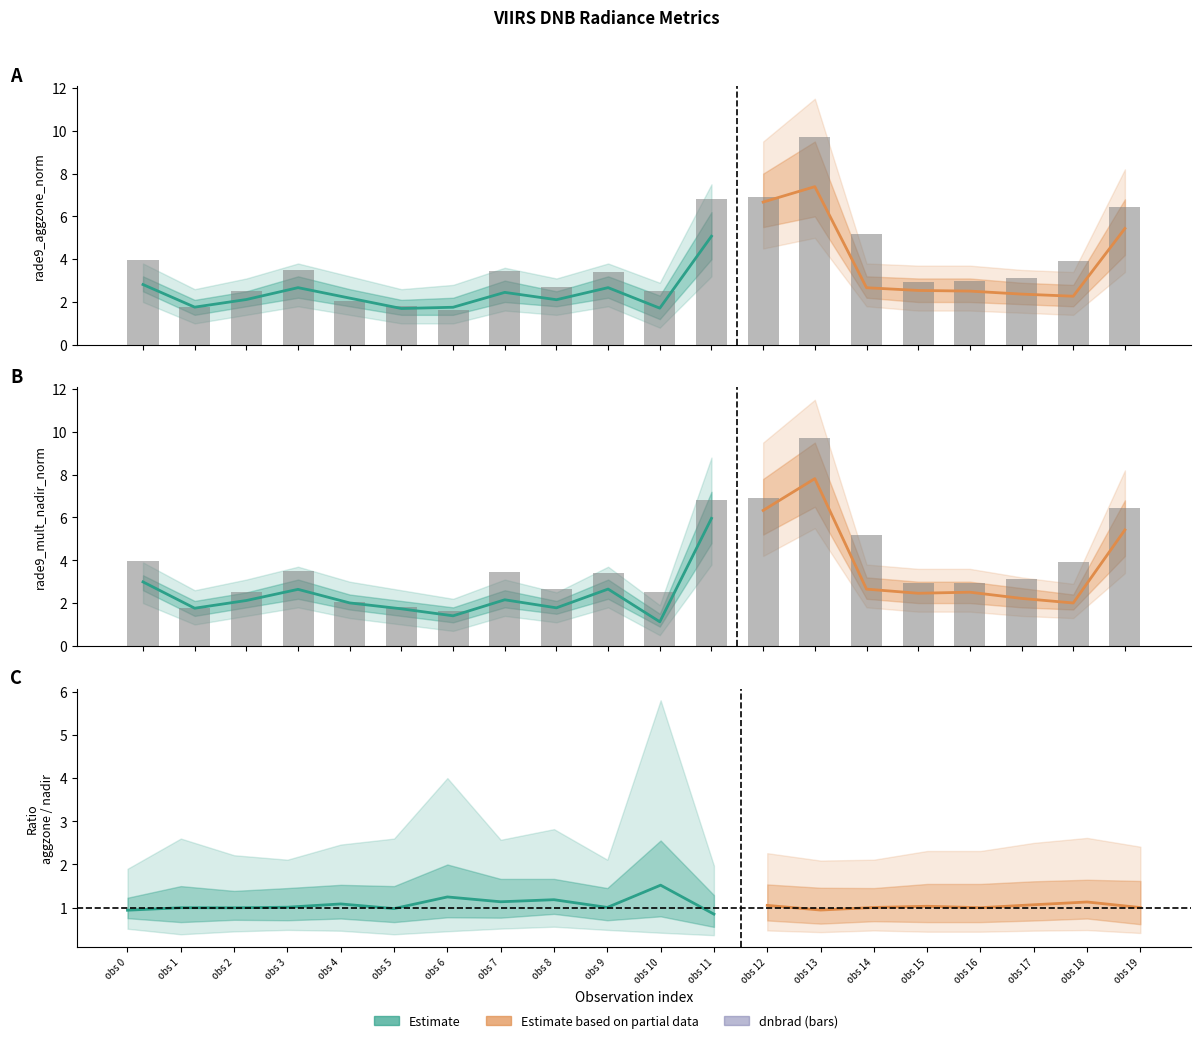

How many data points does each series have?

20